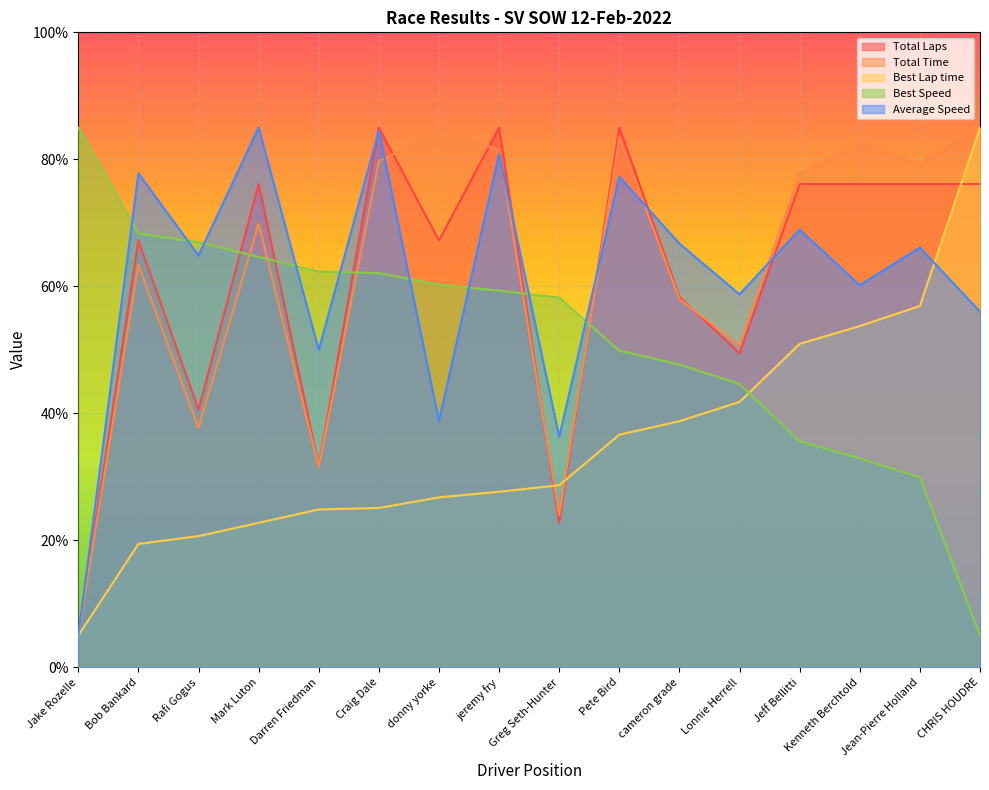

How many values in the Average Speed series are below 66?

8